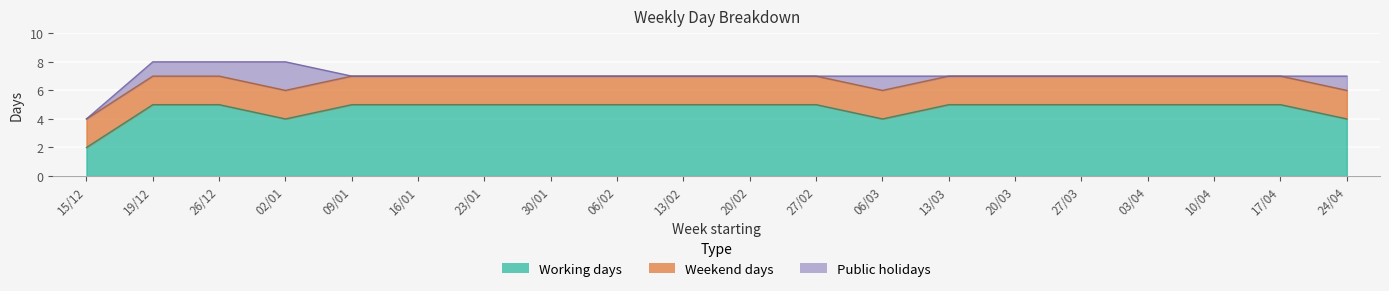

What is the spread (max minus min) of values at 06/03?

3